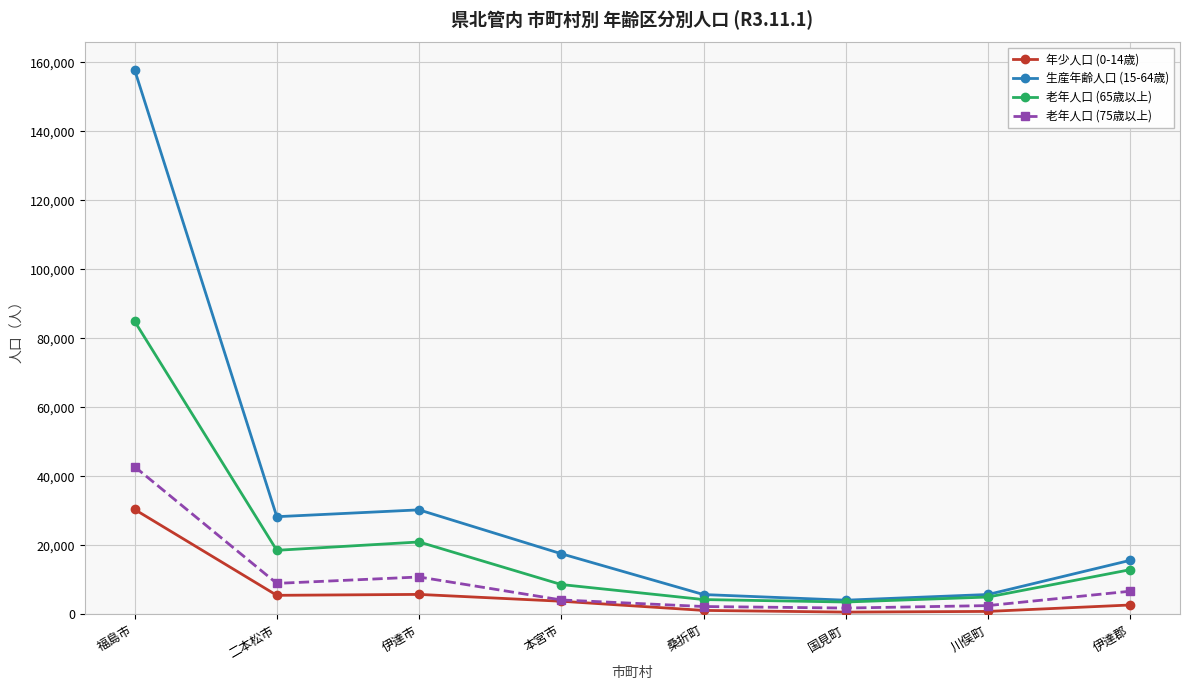

Which category has the highest value in the 年少人口 (0-14歳) series?

福島市